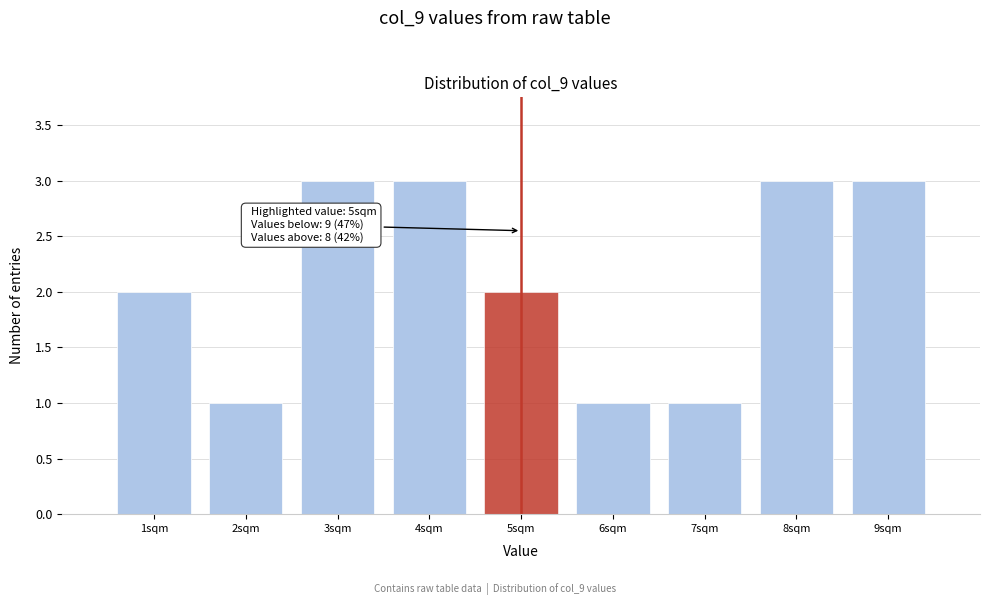

Reading right to left, list all the values displayed in this chart.

3	3	1	1	2	3	3	1	2